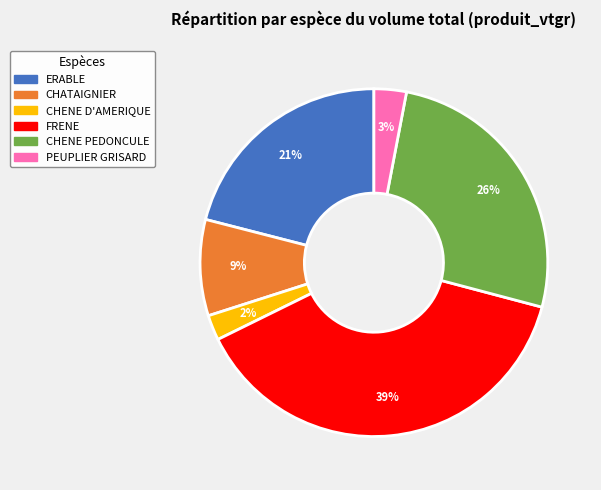

Do ERABLE and CHENE PEDONCULE together represent more than half of the pie?

No